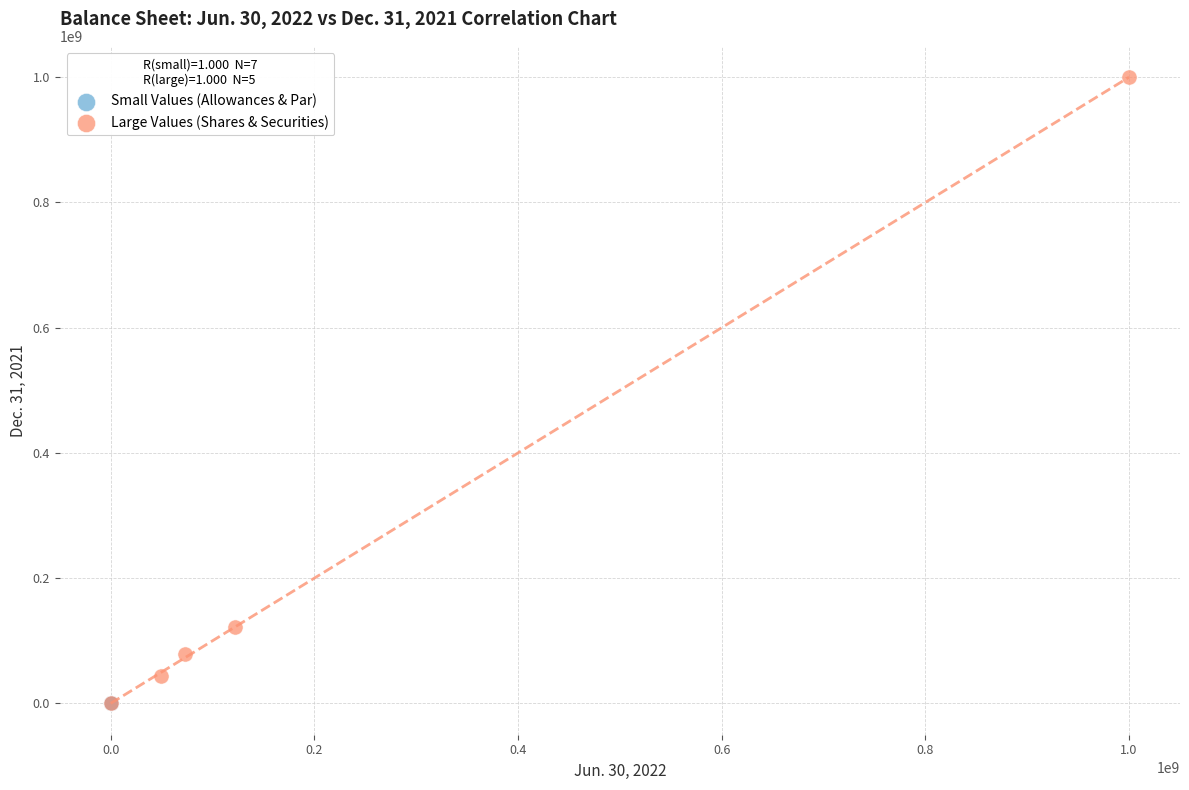

Which series has the widest spread of Y values?

Large Values (Shares & Securities)